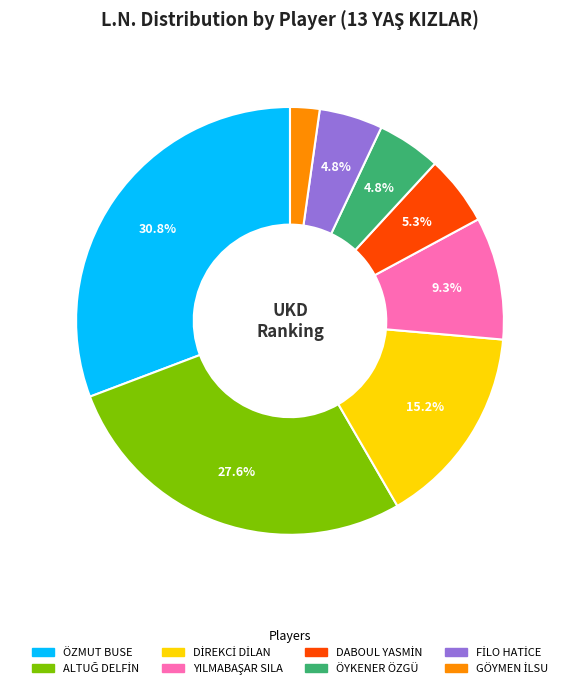

Does any single category account for the majority?

No